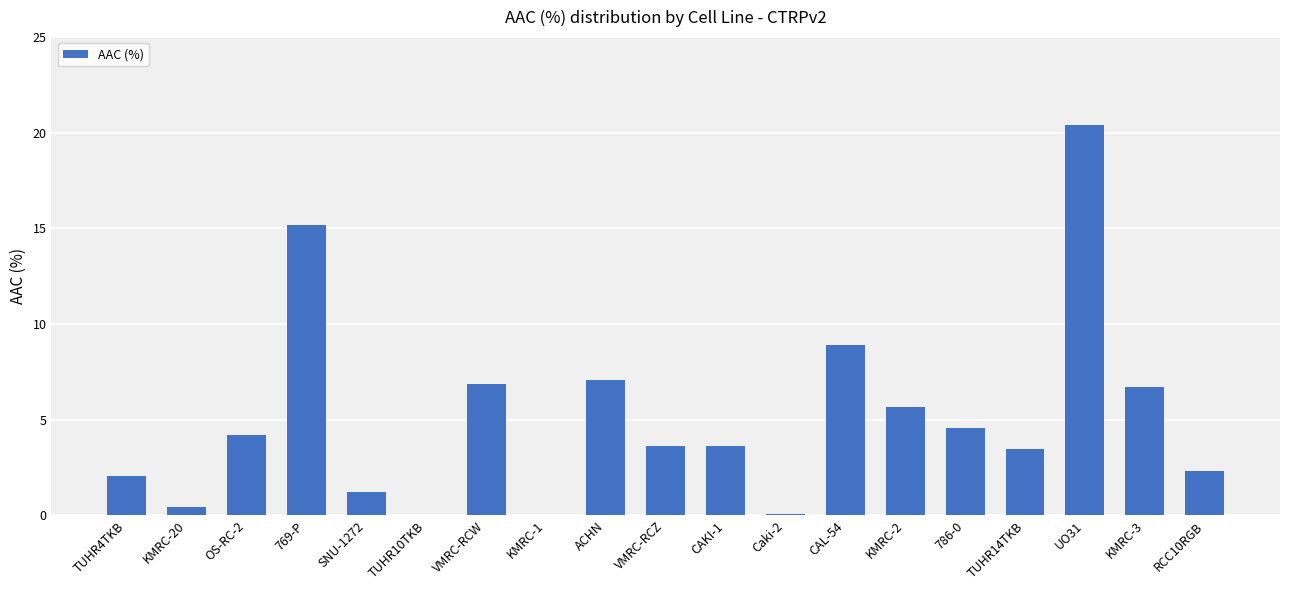

Is it true that the value at TUHR14TKB is 3.5?

True